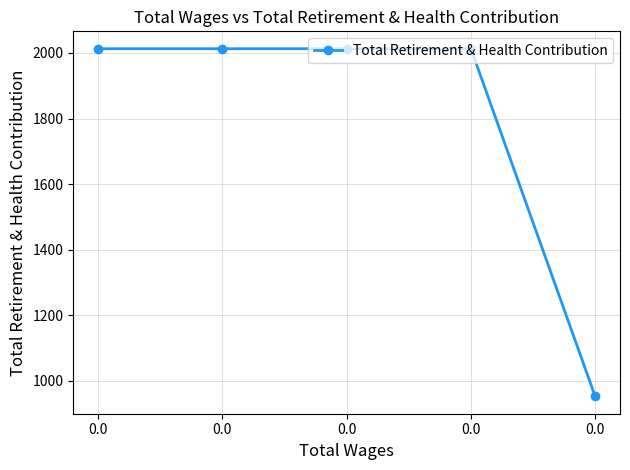

What is the sum of all values?

9005